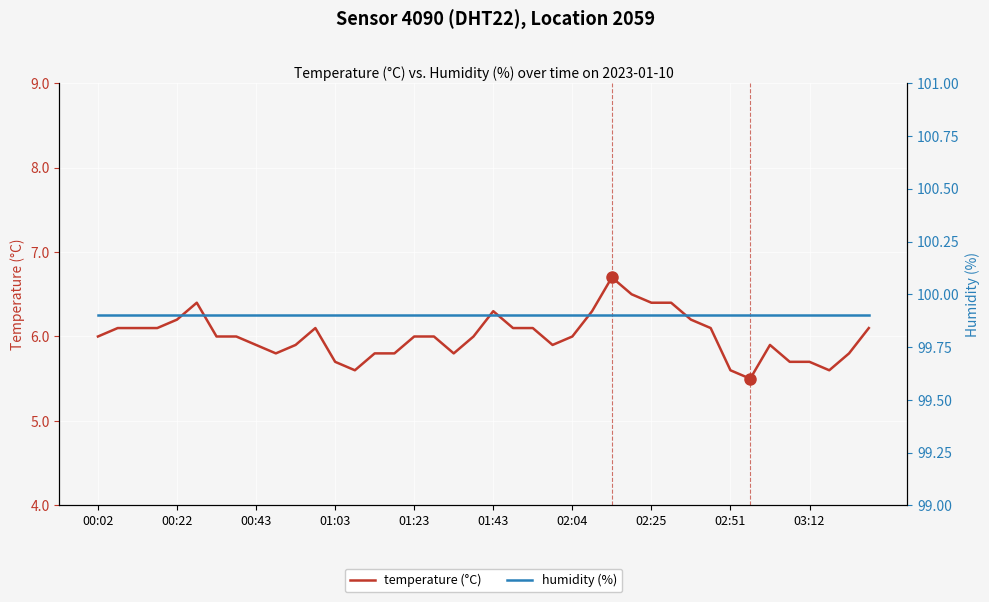

Reading left to right, extract all data points from this chart.

temperature (°C): 6.0	6.1	6.1	6.1	6.2	6.4	6.0	6.0	5.9	5.8	5.9	6.1	5.7	5.6	5.8	5.8	6.0	6.0	5.8	6.0	6.3	6.1	6.1	5.9	6.0	6.3	6.7	6.5	6.4	6.4	6.2	6.1	5.6	5.5	5.9	5.7	5.7	5.6	5.8	6.1
humidity (%): 99.9	99.9	99.9	99.9	99.9	99.9	99.9	99.9	99.9	99.9	99.9	99.9	99.9	99.9	99.9	99.9	99.9	99.9	99.9	99.9	99.9	99.9	99.9	99.9	99.9	99.9	99.9	99.9	99.9	99.9	99.9	99.9	99.9	99.9	99.9	99.9	99.9	99.9	99.9	99.9